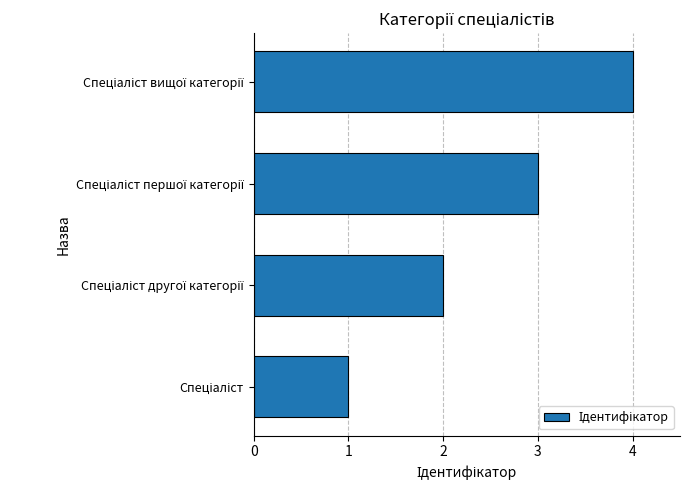

What is the maximum value shown in the chart?

4